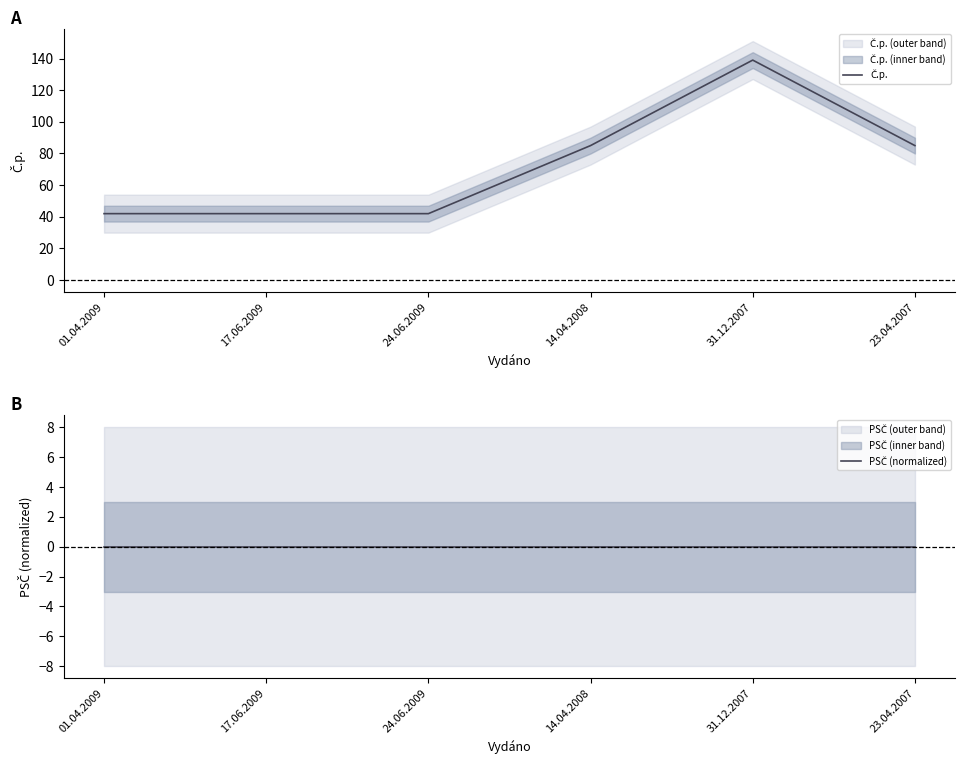

What is the label of the 6th point from the left?

23.04.2007